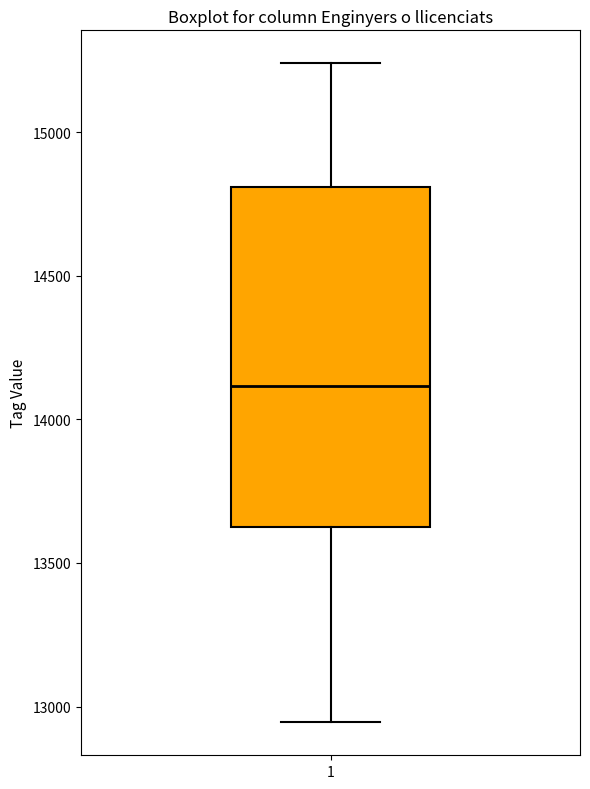

Where does the upper whisker of the box at x = 1 end on the y-axis? The values are not printed on the chart, so give them approximately, as read against the axis.

15250